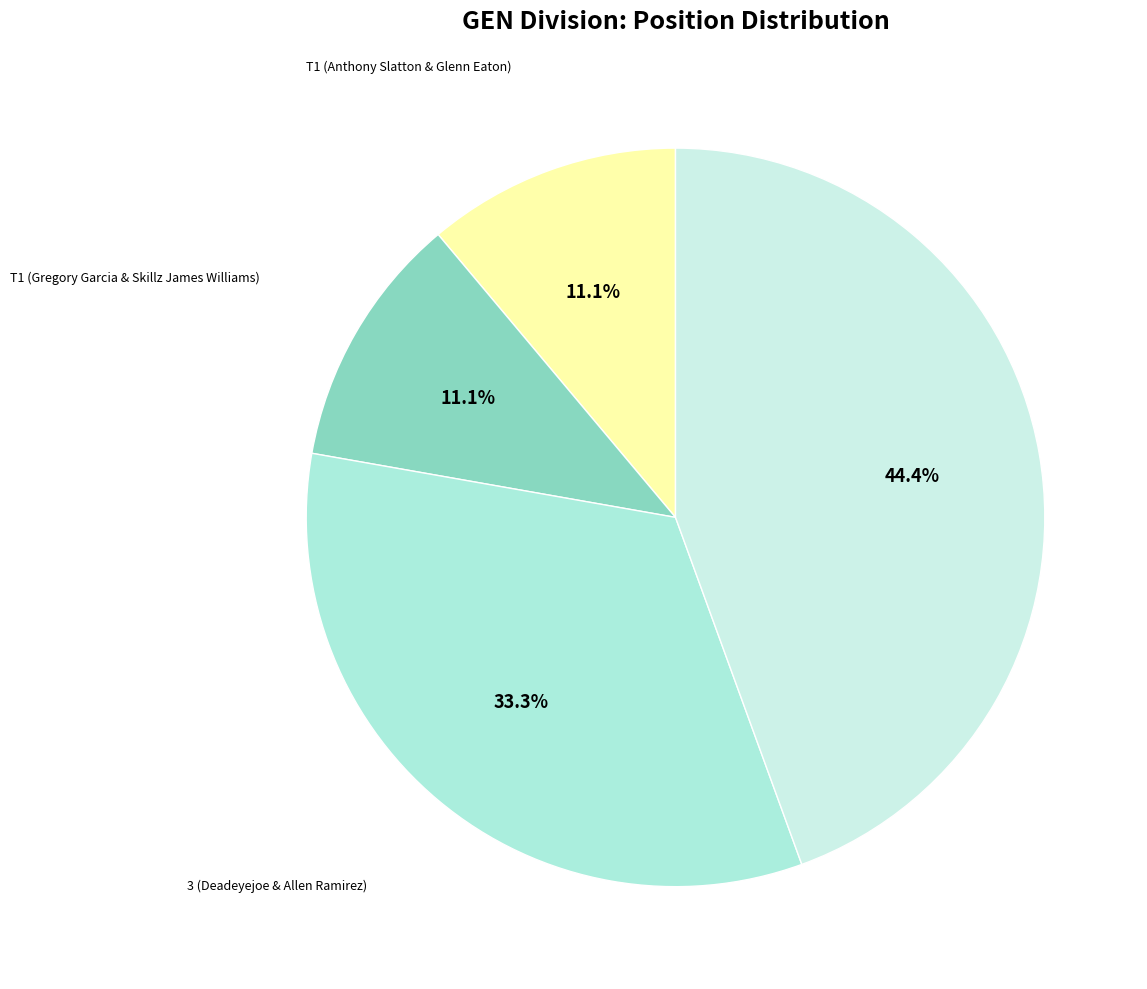

Does 3 (Deadeyejoe & Allen Ramirez) represent more than half of the total?

No